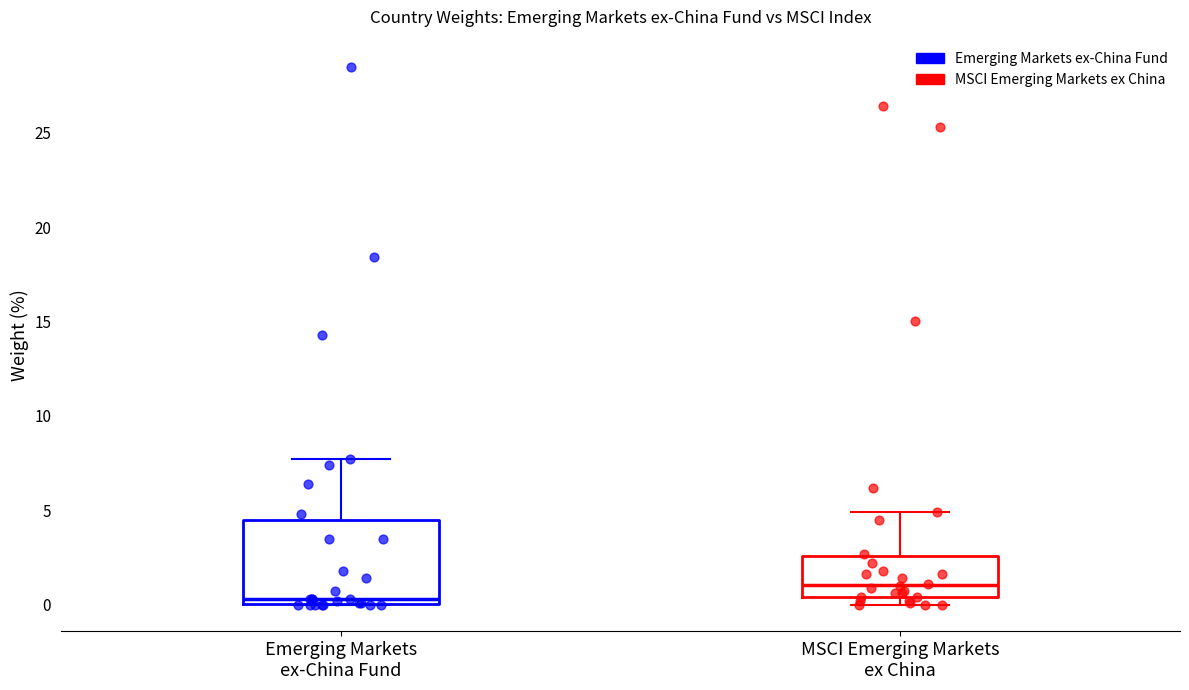

Where is the lower edge of the box for Emerging Markets ex-China Fund on the y-axis? The values are not printed on the chart, so give them approximately, as read against the axis.

0.0